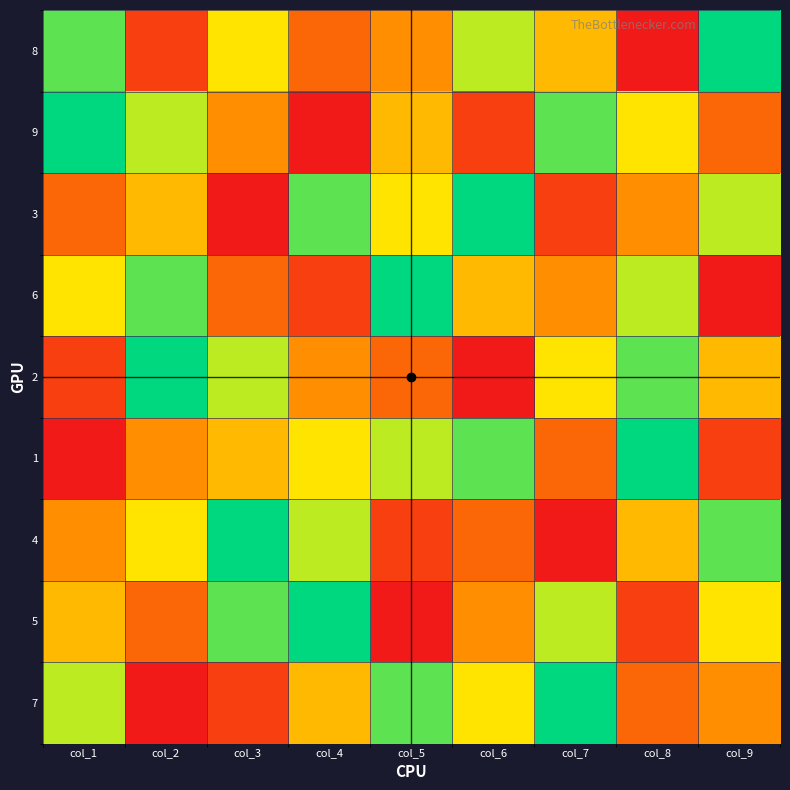

At how many categories does at least one series exceed 7?

9